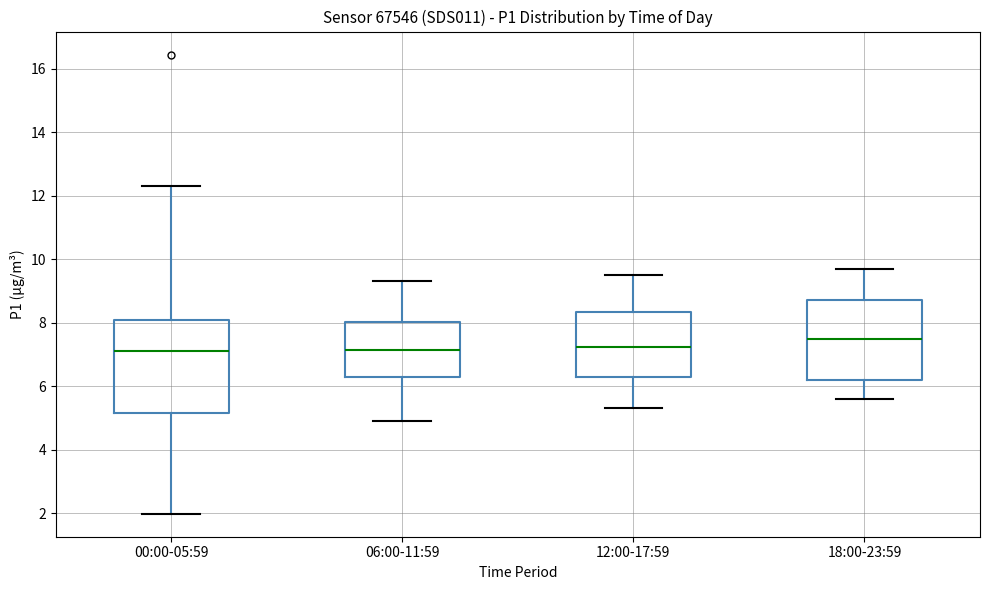

Which box's median line is the highest?

18:00-23:59